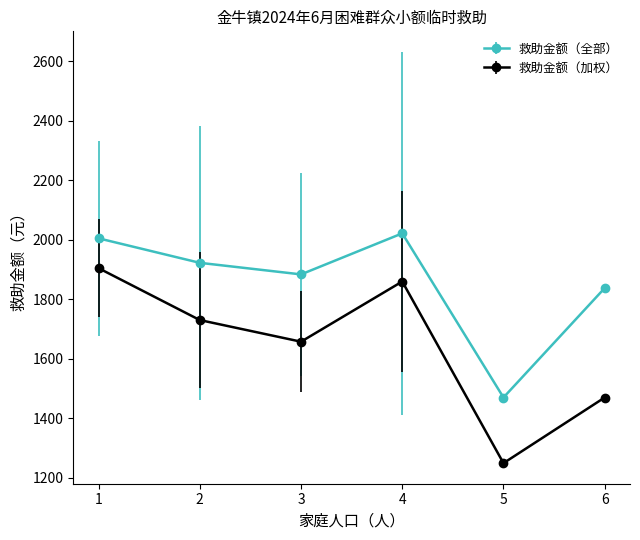

What is the difference between the highest and lowest values at 4?

161.7